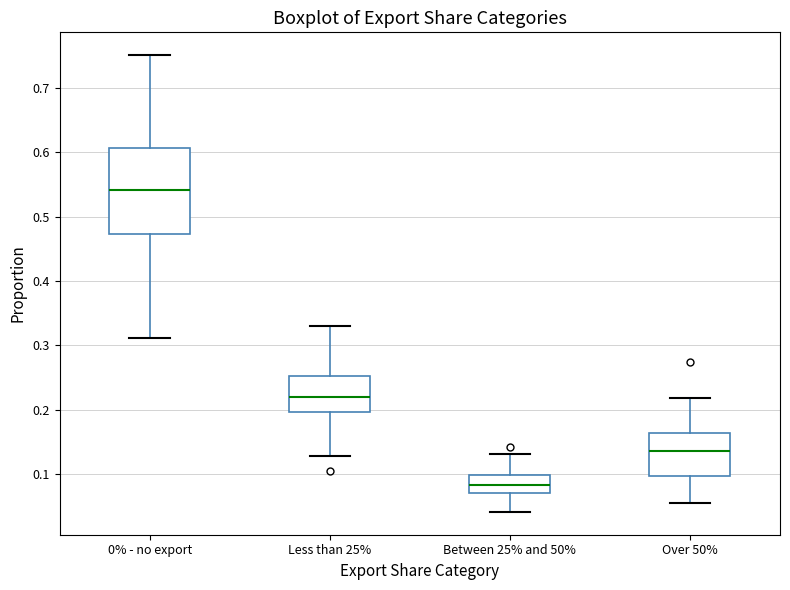

Reading left to right, read every box against the y-axis: the position of its median line, the range the box covers, and the ends of its whiskers. The values are not printed on the chart, so give them approximately, as read against the axis.

0% - no export: median 0.54, box 0.47 to 0.61, whiskers 0.31 to 0.75
Less than 25%: median 0.22, box 0.20 to 0.25, whiskers 0.13 to 0.33
Between 25% and 50%: median 0.08, box 0.07 to 0.10, whiskers 0.04 to 0.13
Over 50%: median 0.14, box 0.10 to 0.16, whiskers 0.06 to 0.22